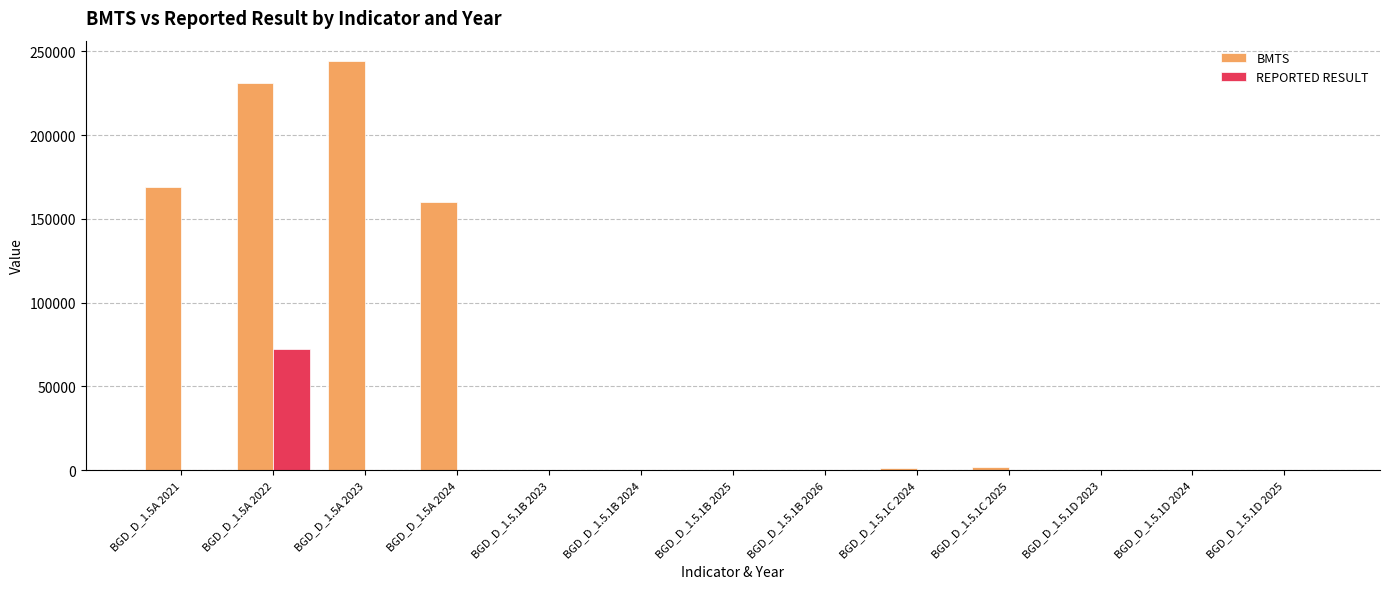

Which series changed the most between BGD_D_1.5A 2024 and BGD_D_1.5.1C 2024?

BMTS